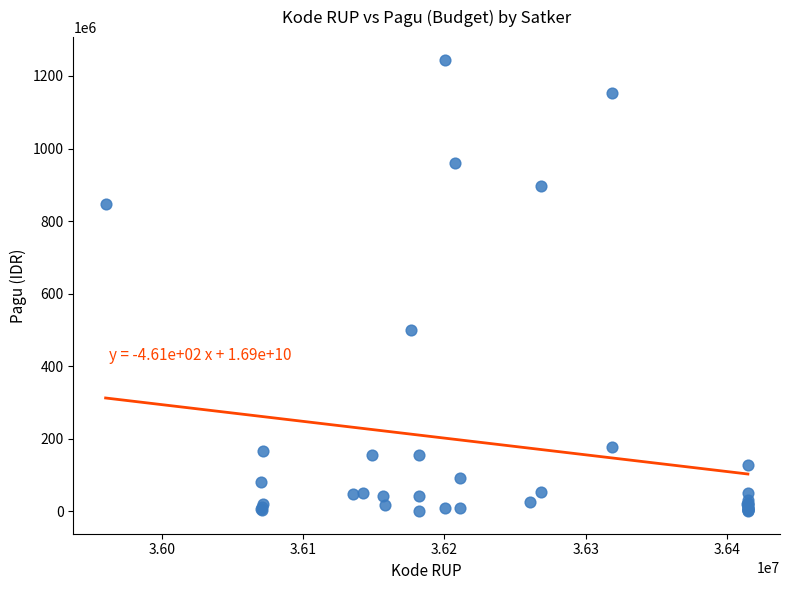

What Y value in the scatter plot is closest to 622840000?

499932000